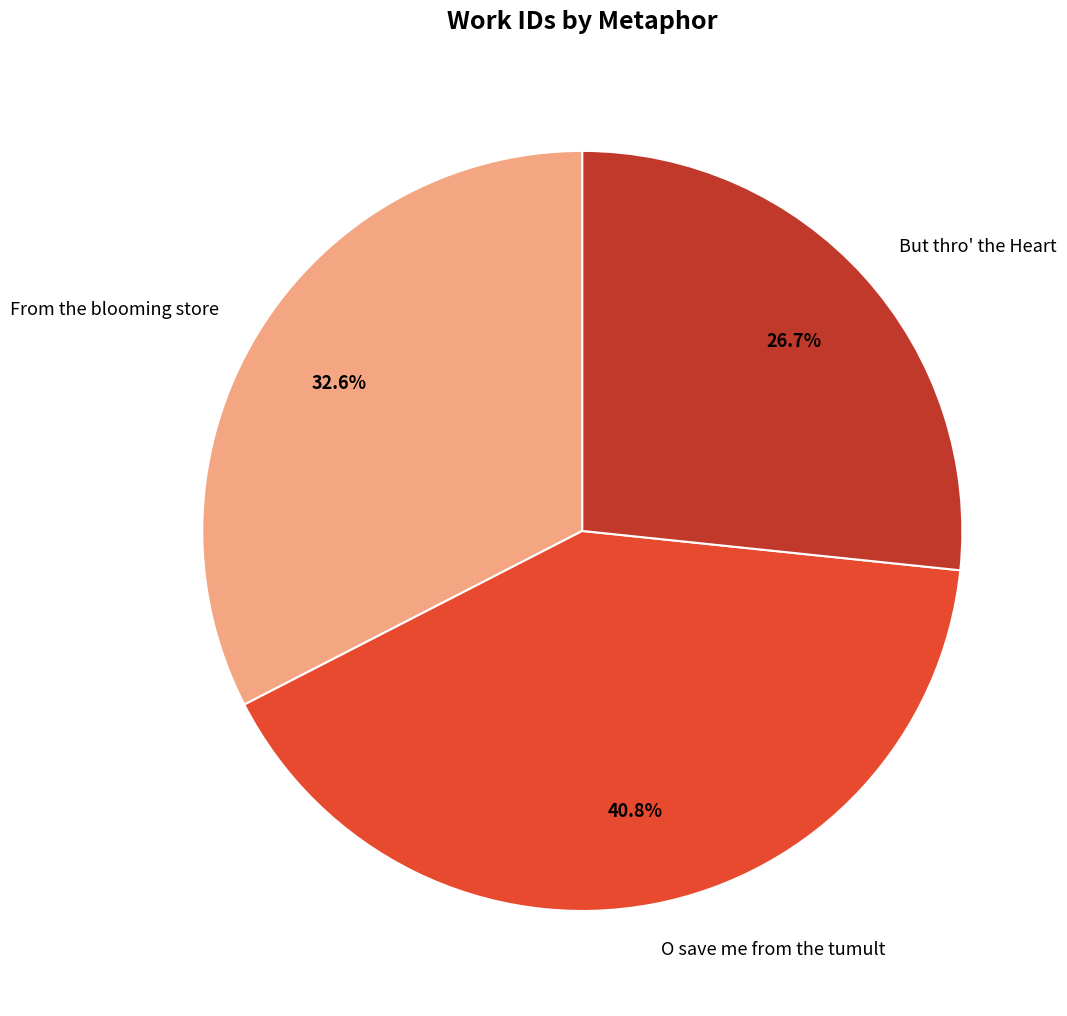

Is there a majority slice in this chart?

No